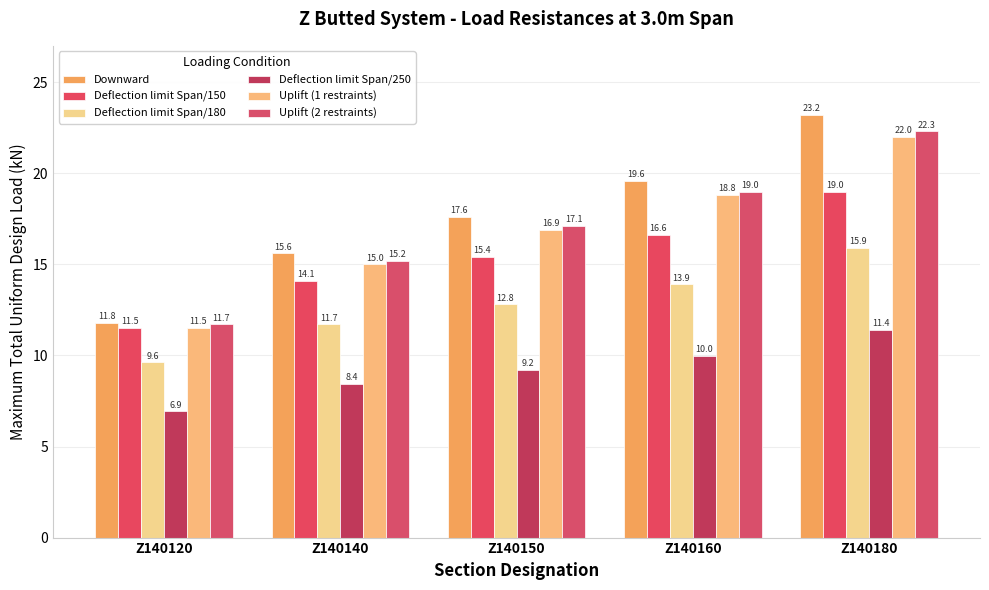

Count the number of data series in this chart.

6